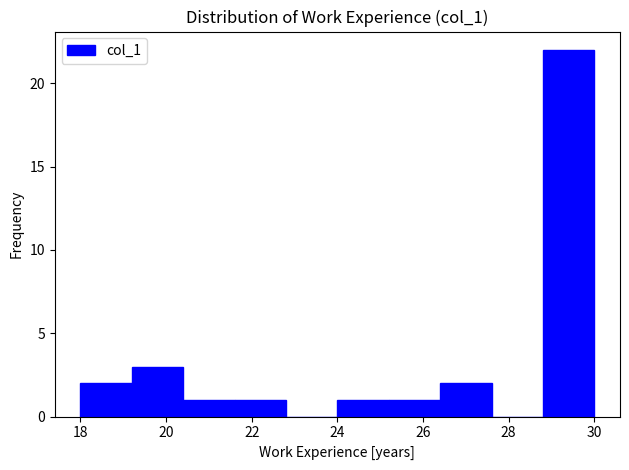

Reading left to right, list every bar in this chart as the range it spans on the x-axis followed by its height. The values are not printed on the chart, so give them approximately, as read against the axis.

18.0 to 19.2: 2
19.2 to 20.4: 3
20.4 to 21.6: 1
21.6 to 22.8: 1
22.8 to 24.0: 0
24.0 to 25.2: 1
25.2 to 26.4: 1
26.4 to 27.6: 2
27.6 to 28.8: 0
28.8 to 30.0: 22